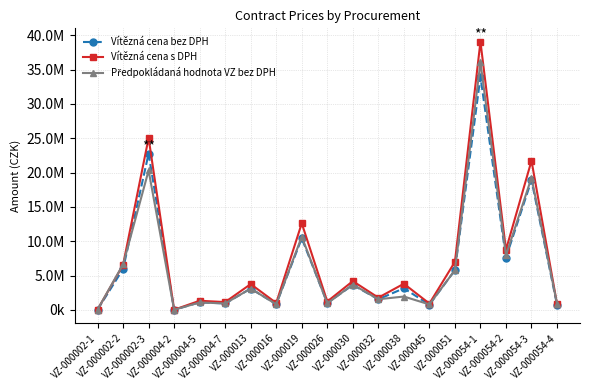

What are all the series names shown in the legend?

Vítězná cena bez DPH, Vítězná cena s DPH, Předpokládaná hodnota VZ bez DPH